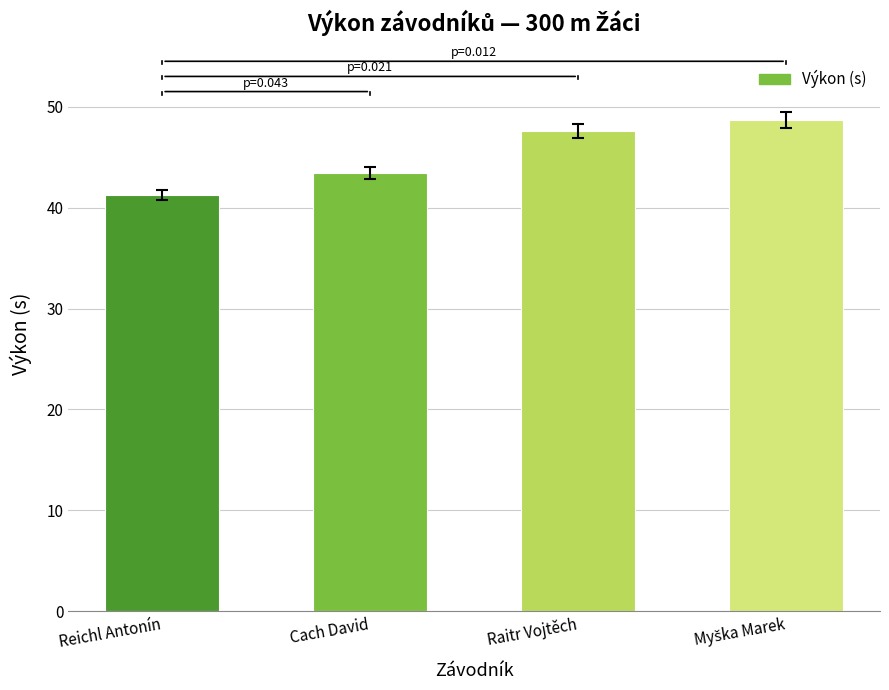

What is the value of the 1st bar from the left?

41.2